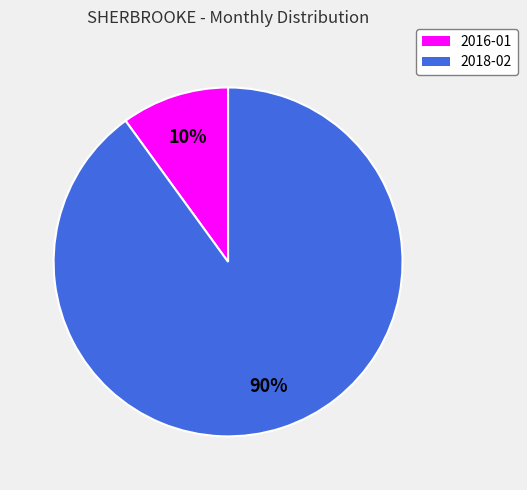

True or false: 2018-02 accounts for 90% of the total.

True